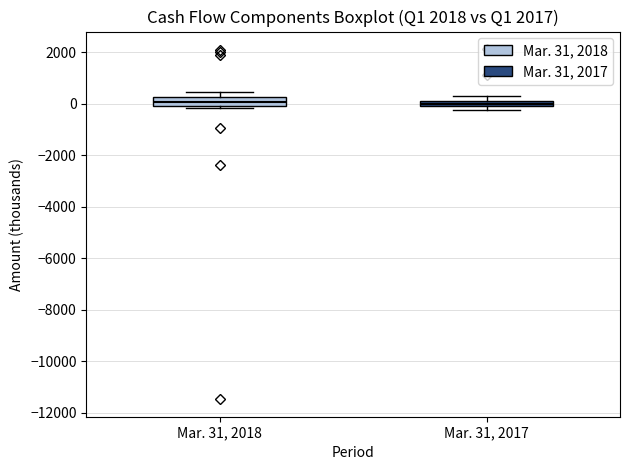

Where is the lower edge of the box for Mar. 31, 2018 on the y-axis? The values are not printed on the chart, so give them approximately, as read against the axis.

0